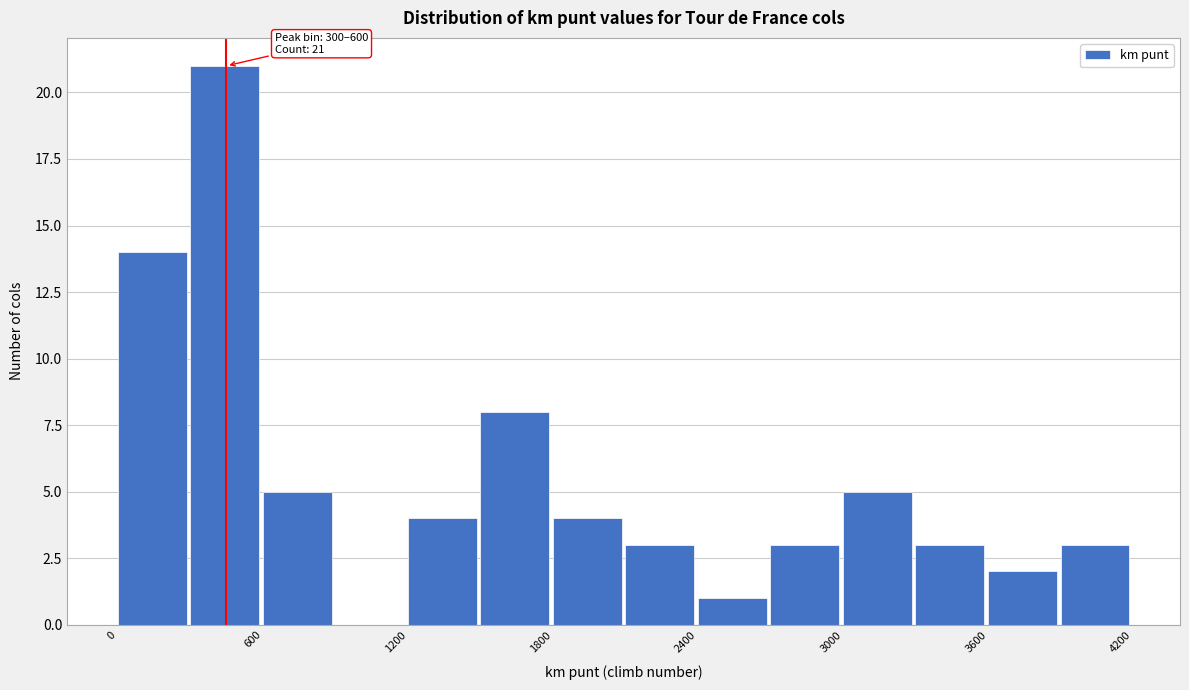

Around what value on the x-axis is the tallest bar? Give the approximate position of its centre, as read against the axis.

400